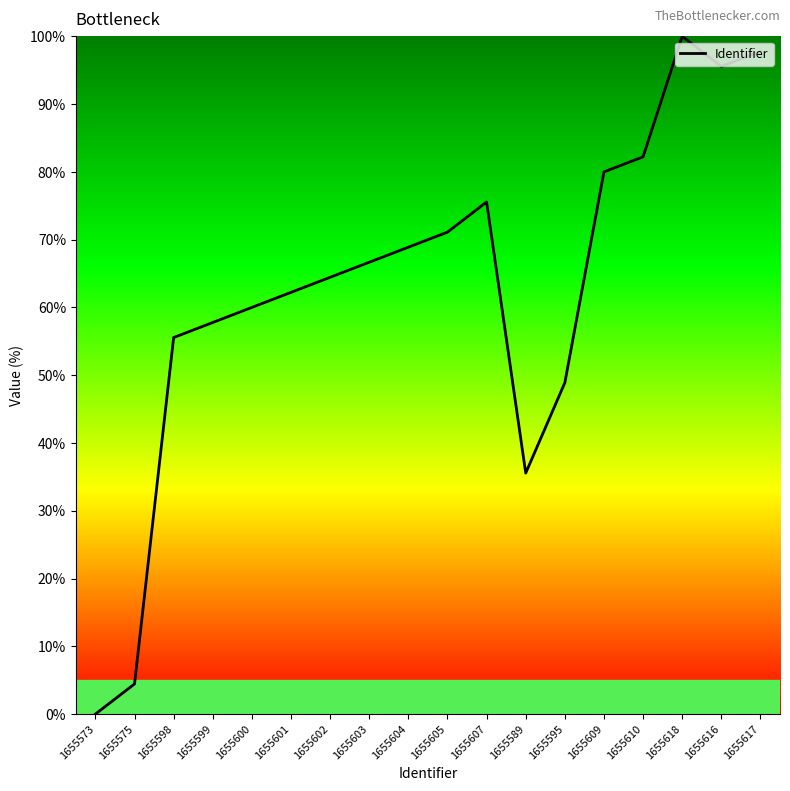

Is this an area chart (filled region under the line)?

No